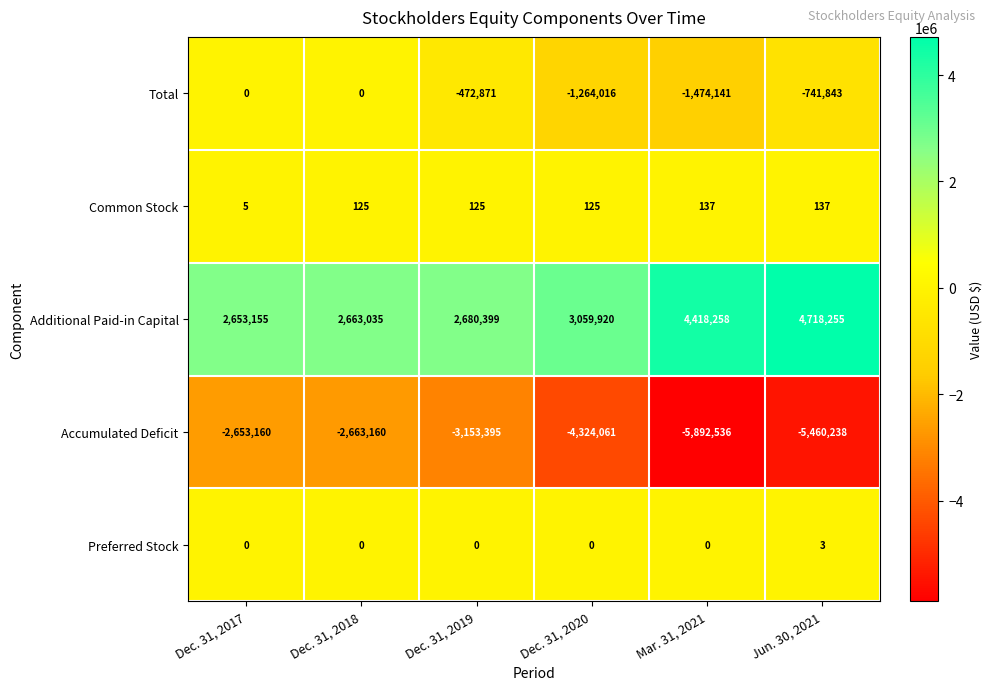

Reading left to right, list all the values displayed in this chart.

Total: 0	0	-472871	-1264016	-1474141	-741843
Common Stock: 5	125	125	125	137	137
Additional Paid-in Capital: 2653155	2663035	2680399	3059920	4418258	4718255
Accumulated Deficit: -2653160	-2663160	-3153395	-4324061	-5892536	-5460238
Preferred Stock: 0	0	0	0	0	3